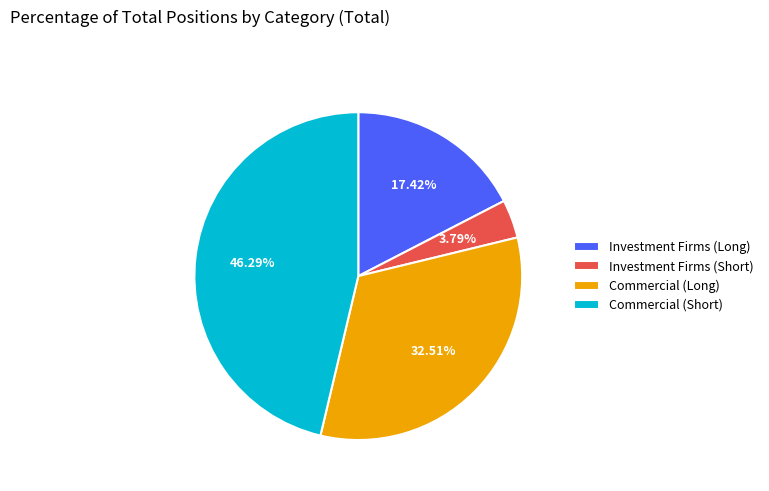

Rank the categories by value from lowest to highest.

Investment Firms (Short), Investment Firms (Long), Commercial (Long), Commercial (Short)